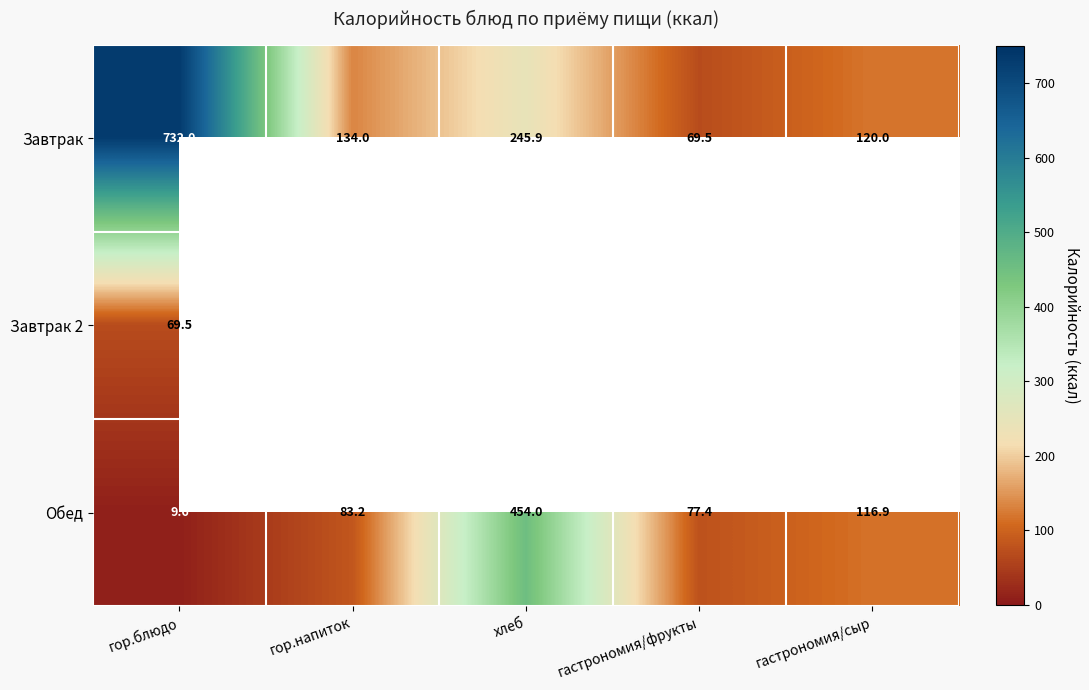

What is the total value across all series at гастрономия/фрукты?

146.9